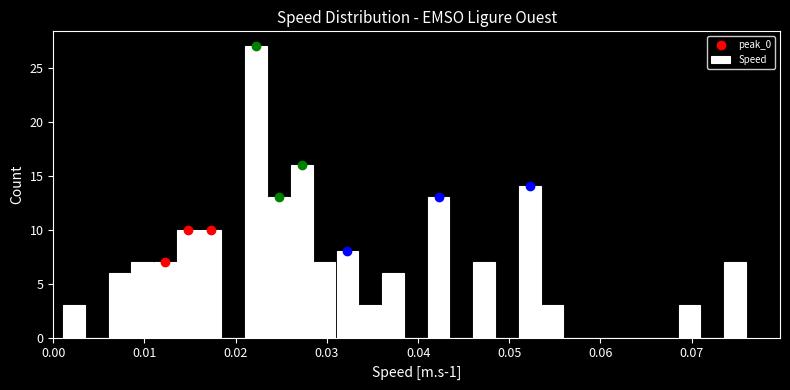

Read against the x-axis, roughly where is the centre of the tallest bar?

0.022